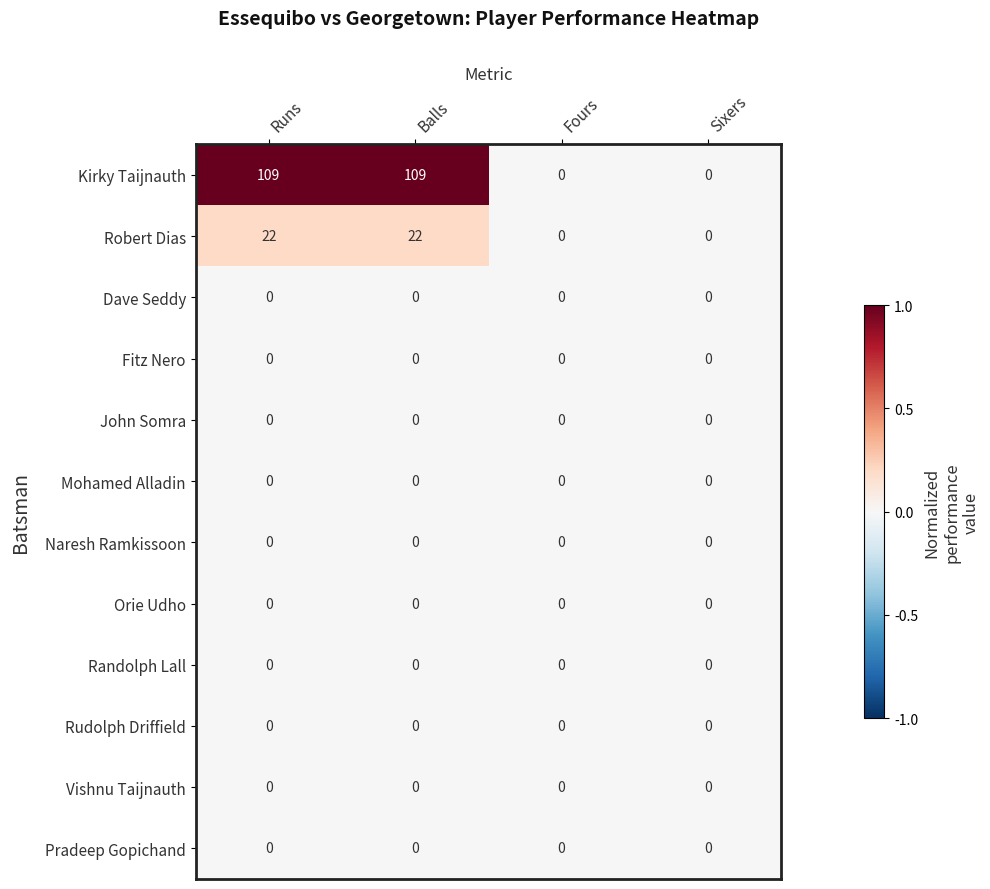

Count the Robert Dias values in the range 0 to 22.

4